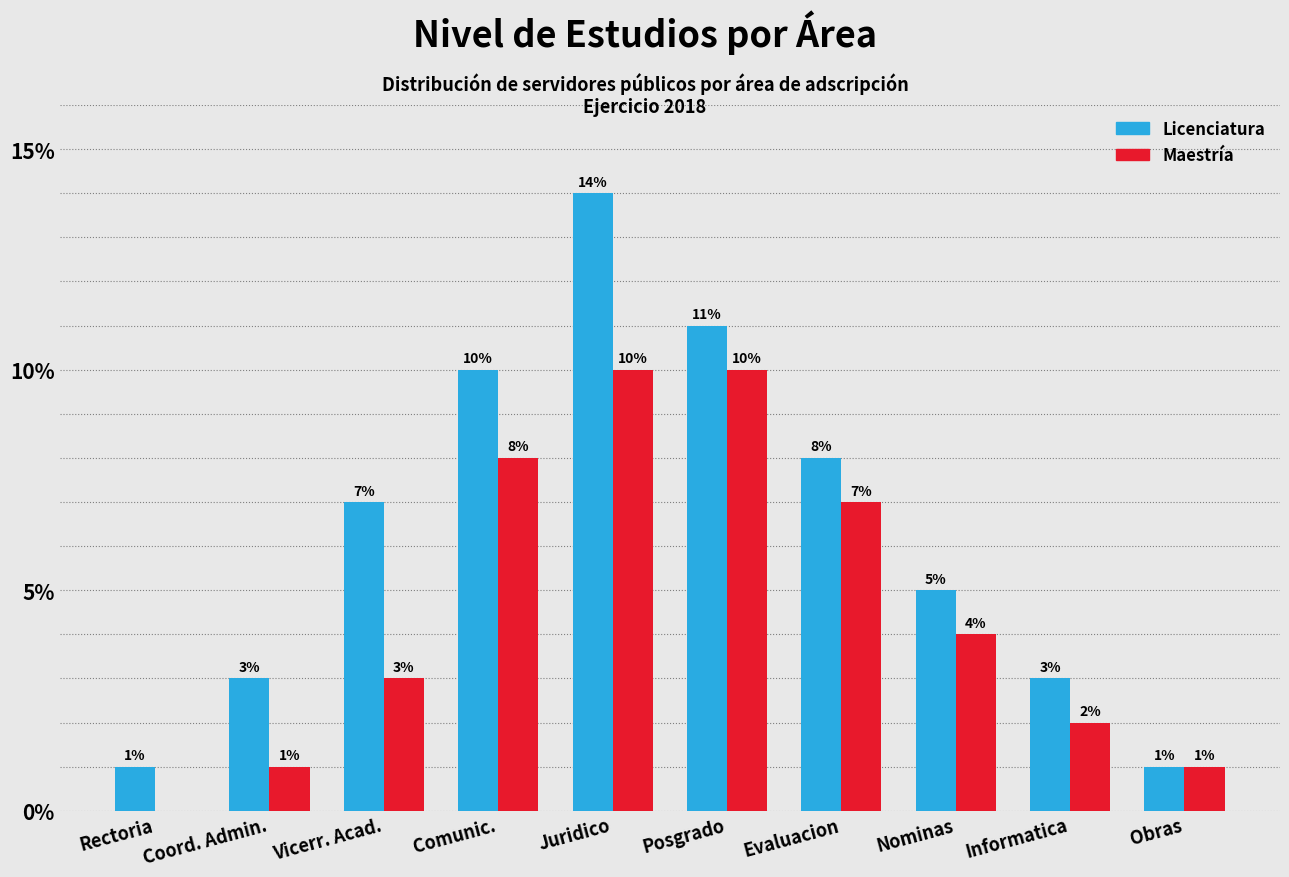

Which series has the largest total across all categories?

Licenciatura